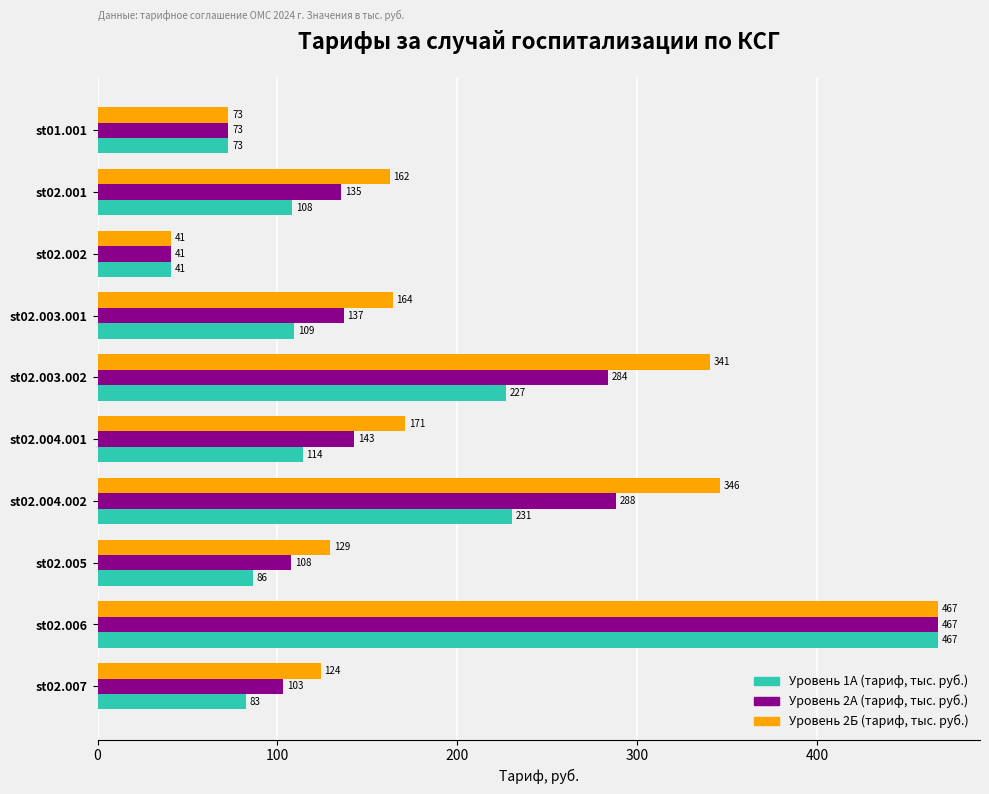

At which label is Уровень 2Б (тариф, тыс. руб.) closest to 253?

st02.004.001